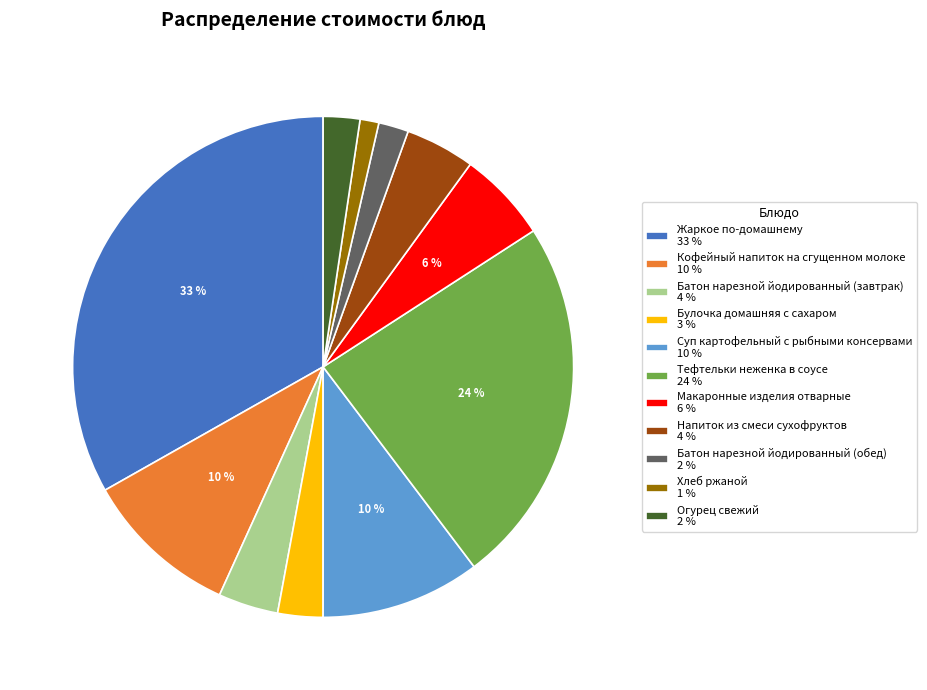

True or false: Суп картофельный с рыбными консервами 10 % accounts for 10% of the total.

True